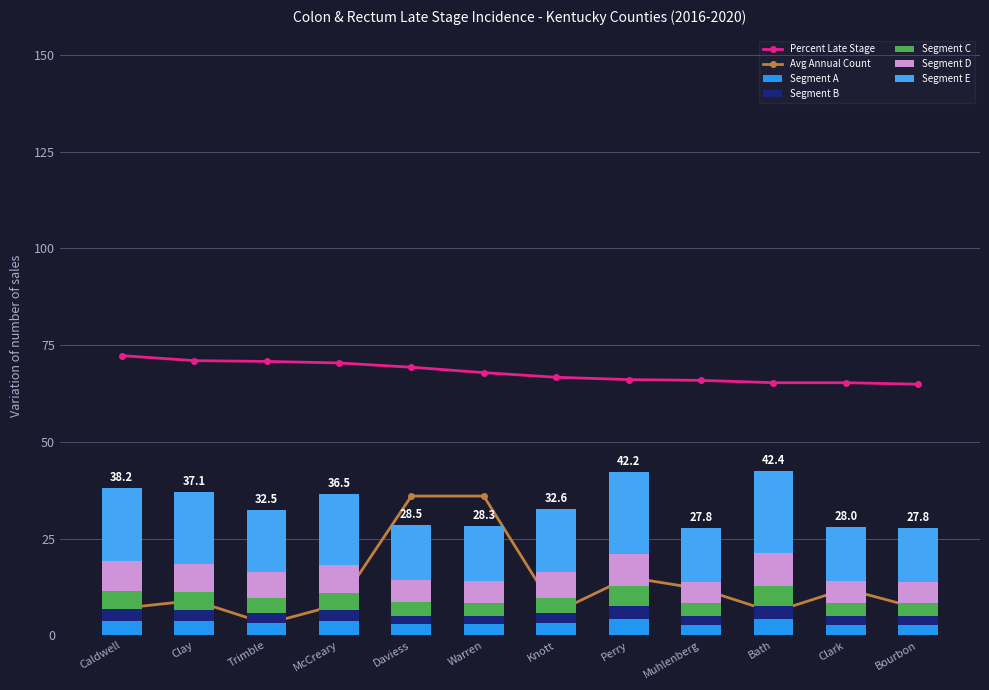

At which label does Percent Late Stage reach its peak?

Caldwell